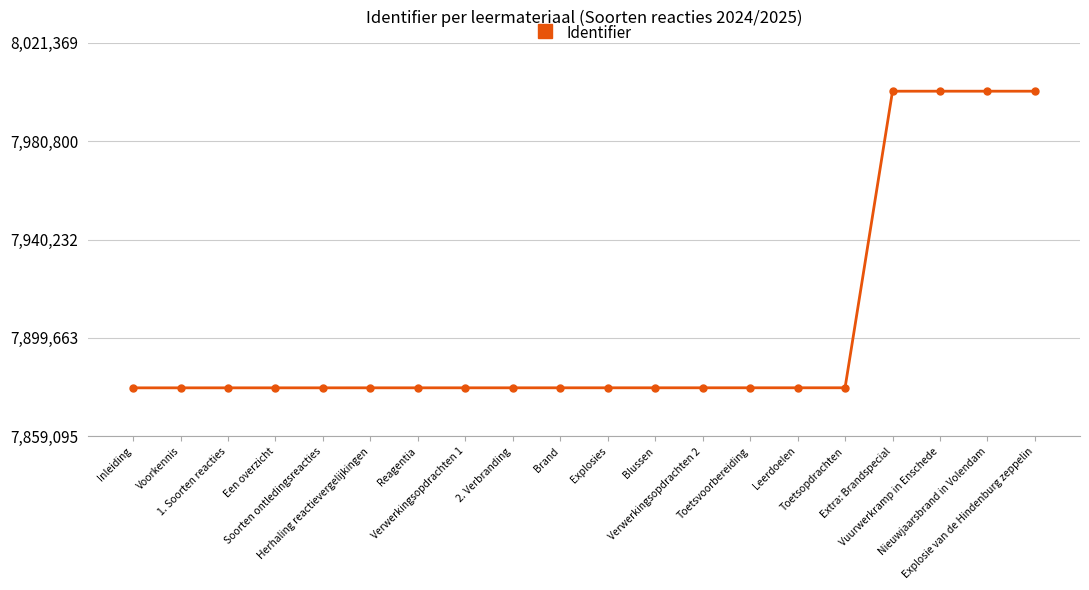

How many categories are shown in the chart?

20